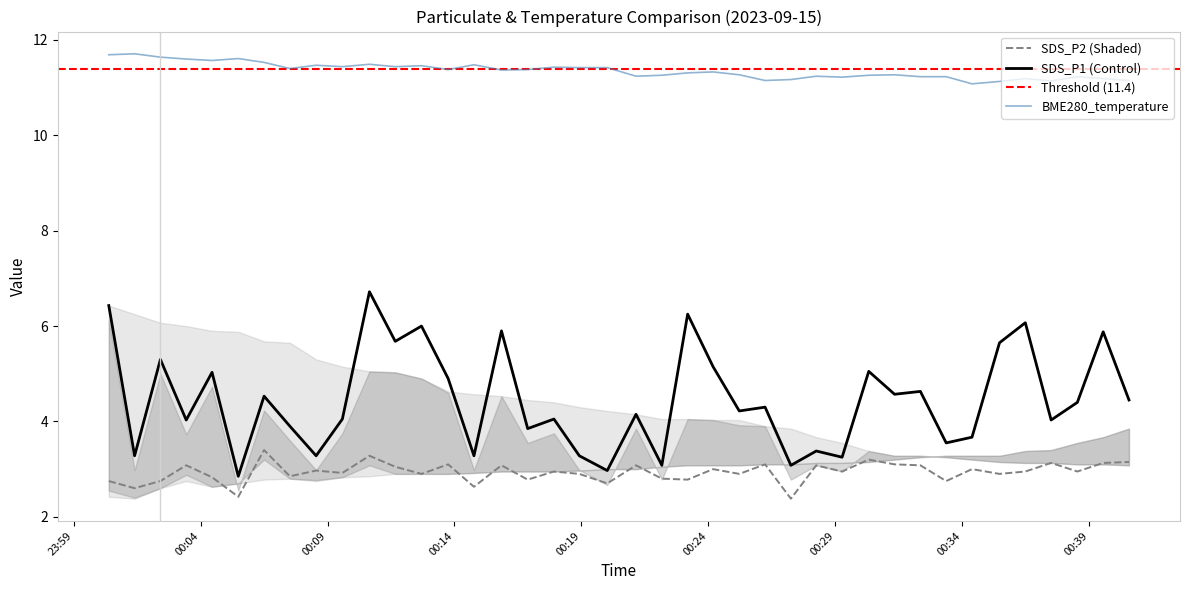

Which category has the highest value in the SDS_P1 series?

2023/09/15 00:10:39